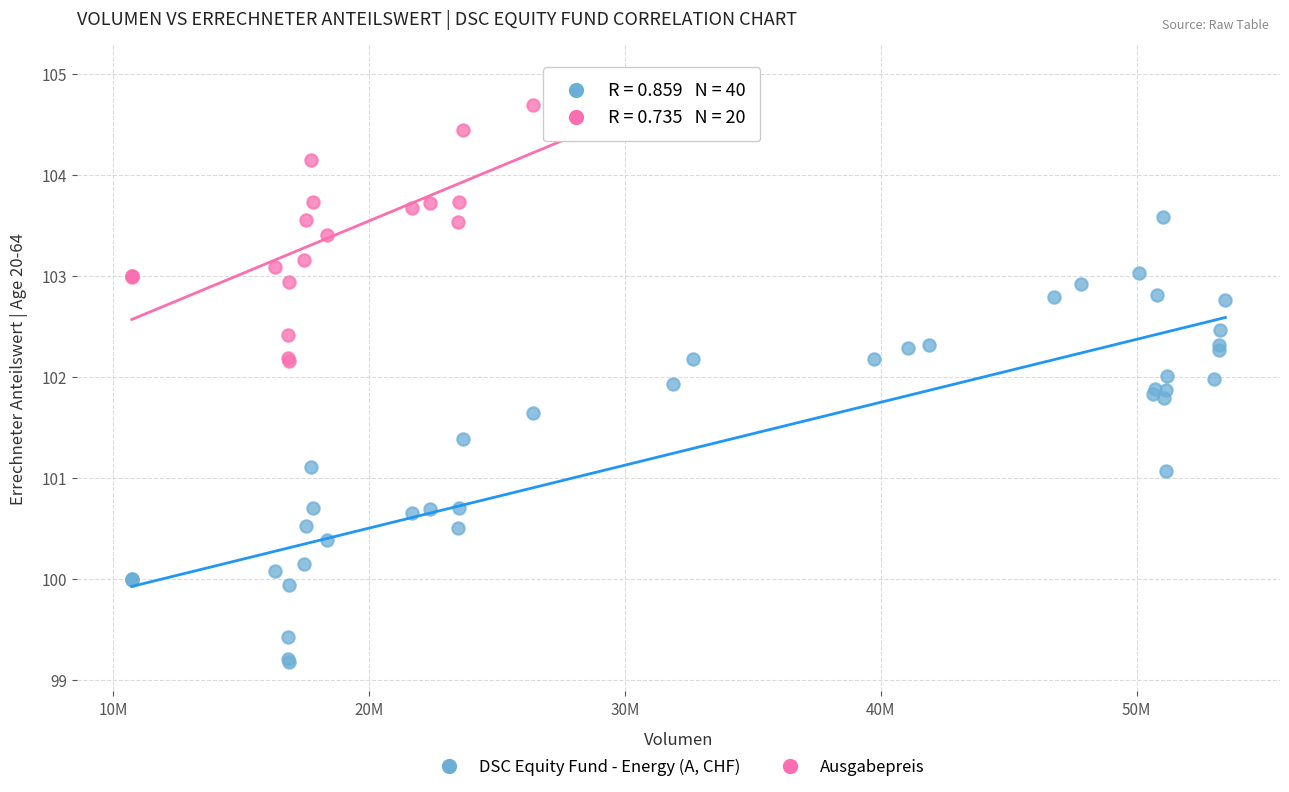

Which series contains the lowest Y value?

DSC Equity Fund - Energy (A, CHF)